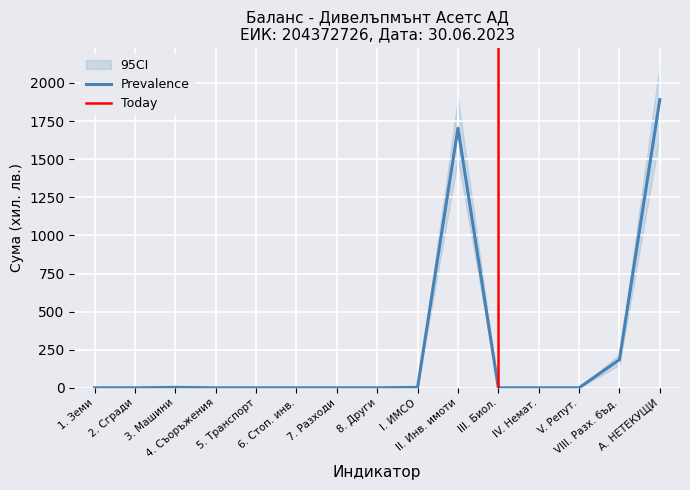

Which series has the widest spread of values?

CI_upper